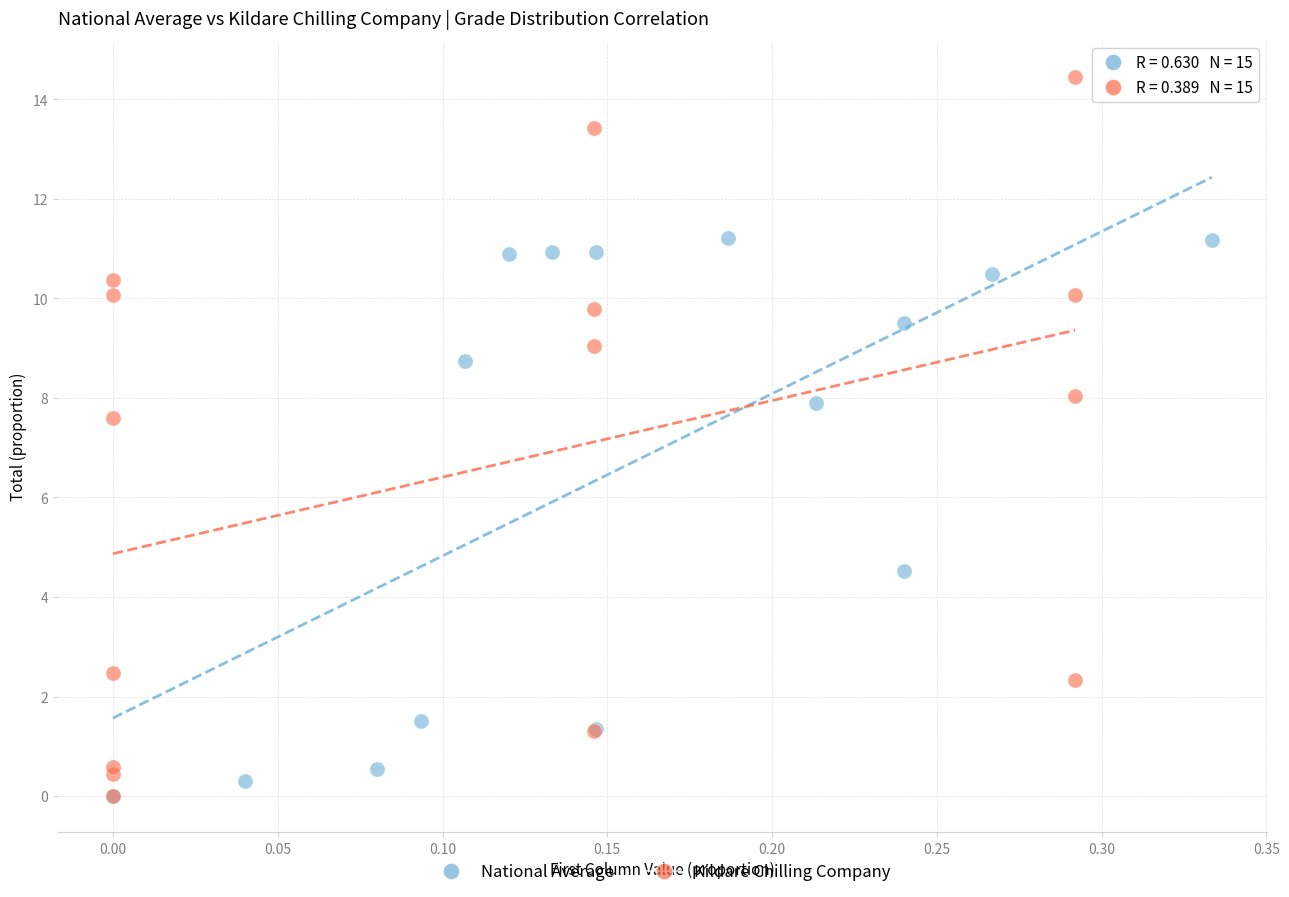

Which series contains the highest Y value?

Kildare Chilling Company